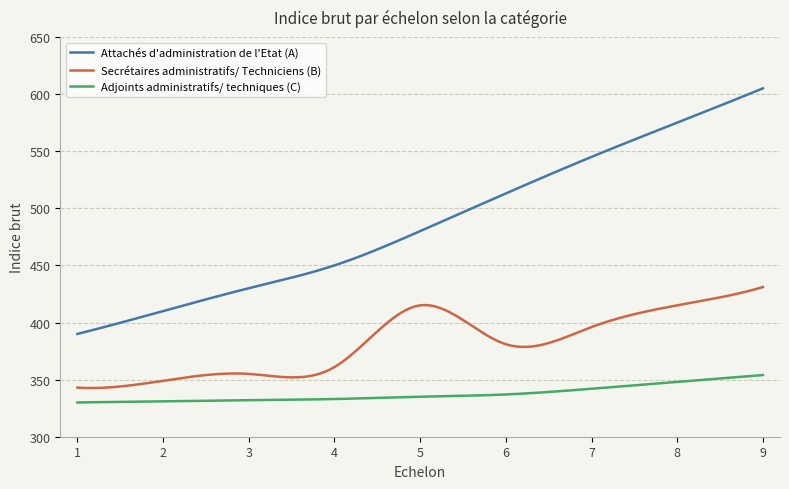

True or false: Adjoints administratifs/ techniques (C) and Attachés d'administration de l'Etat (A) intersect in this chart.

False